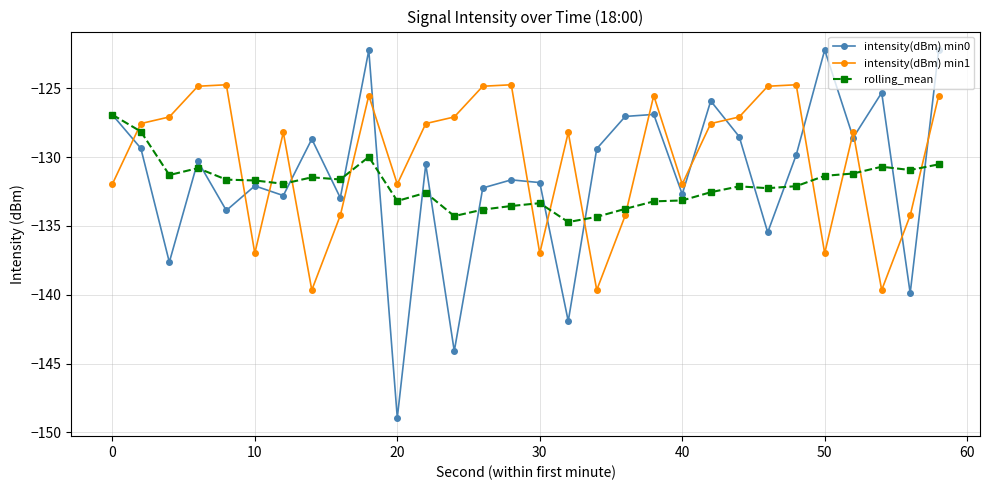

What is the maximum value shown in the chart?

-122.2